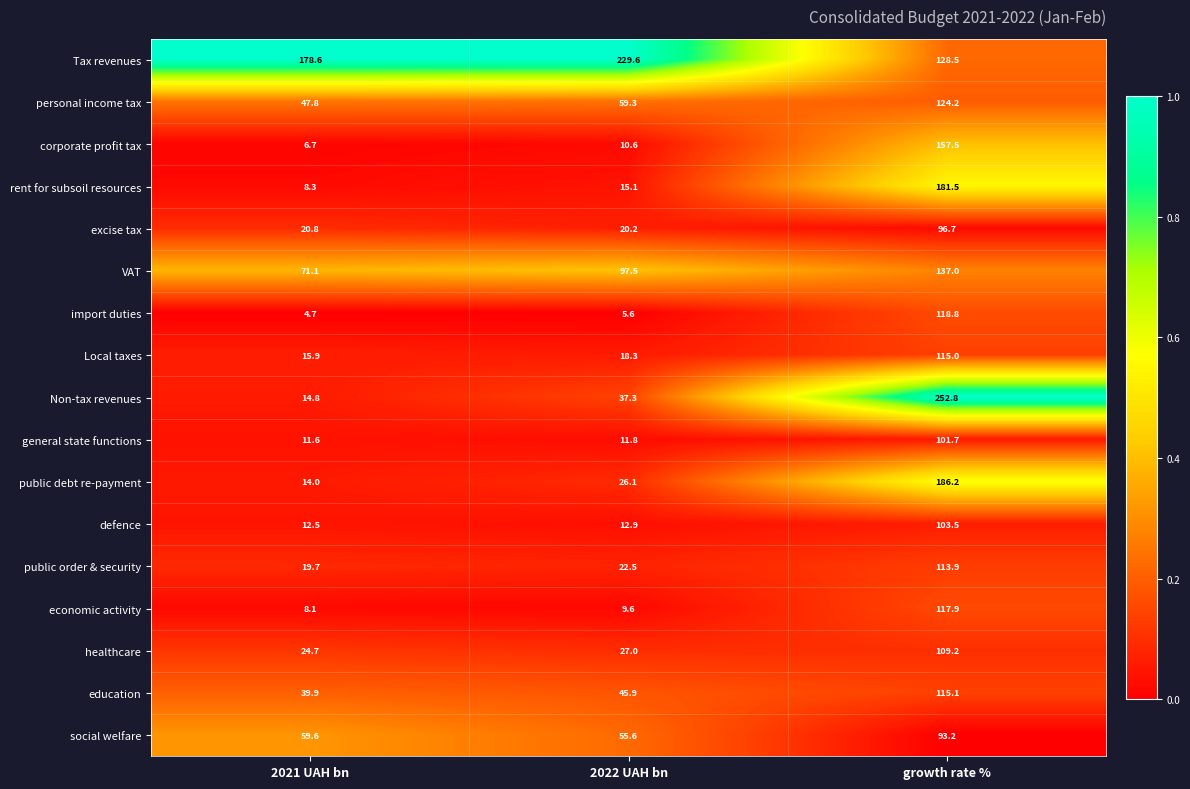

List the series in order of their peak value, highest first.

Non-tax revenues, Tax revenues, public debt re-payment, rent for subsoil resources, corporate profit tax, VAT, personal income tax, import duties, economic activity, education, Local taxes, public order & security, healthcare, defence, general state functions, excise tax, social welfare